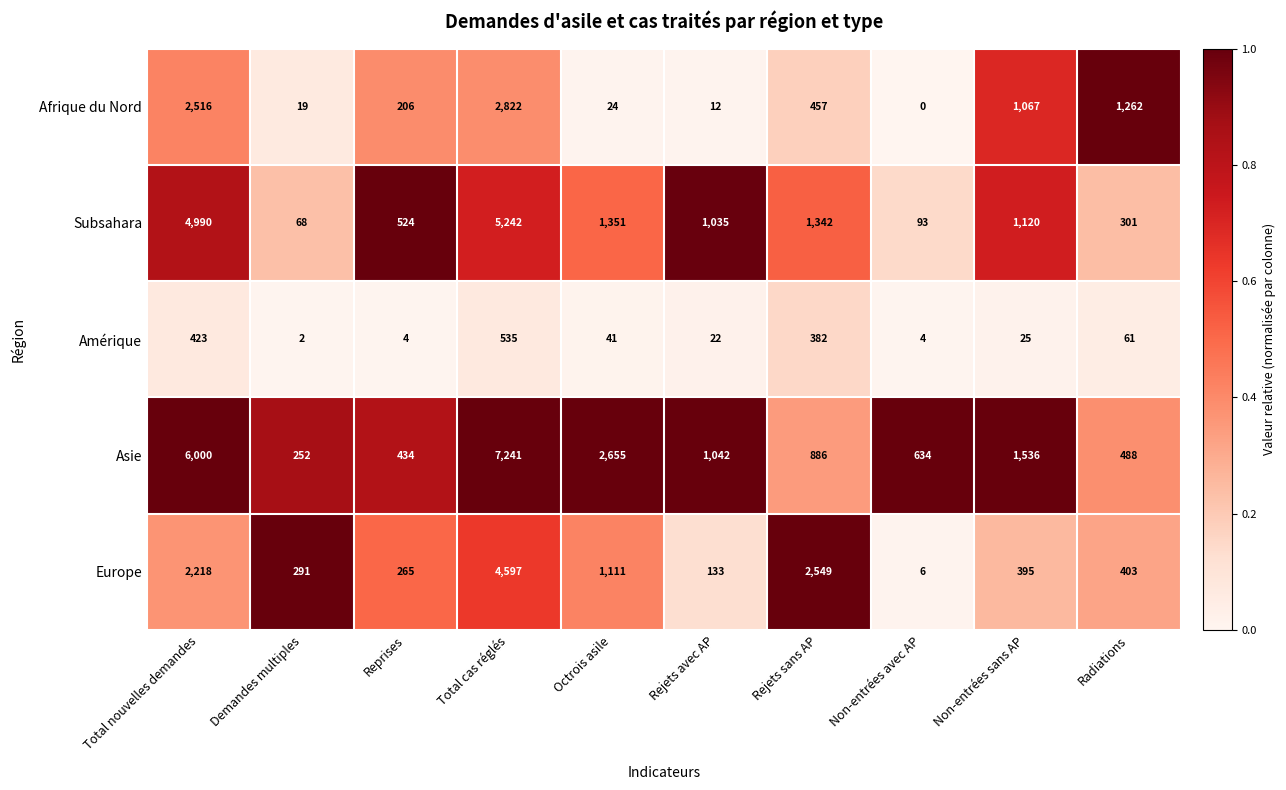

At which label does Asie reach its peak?

Total cas réglés